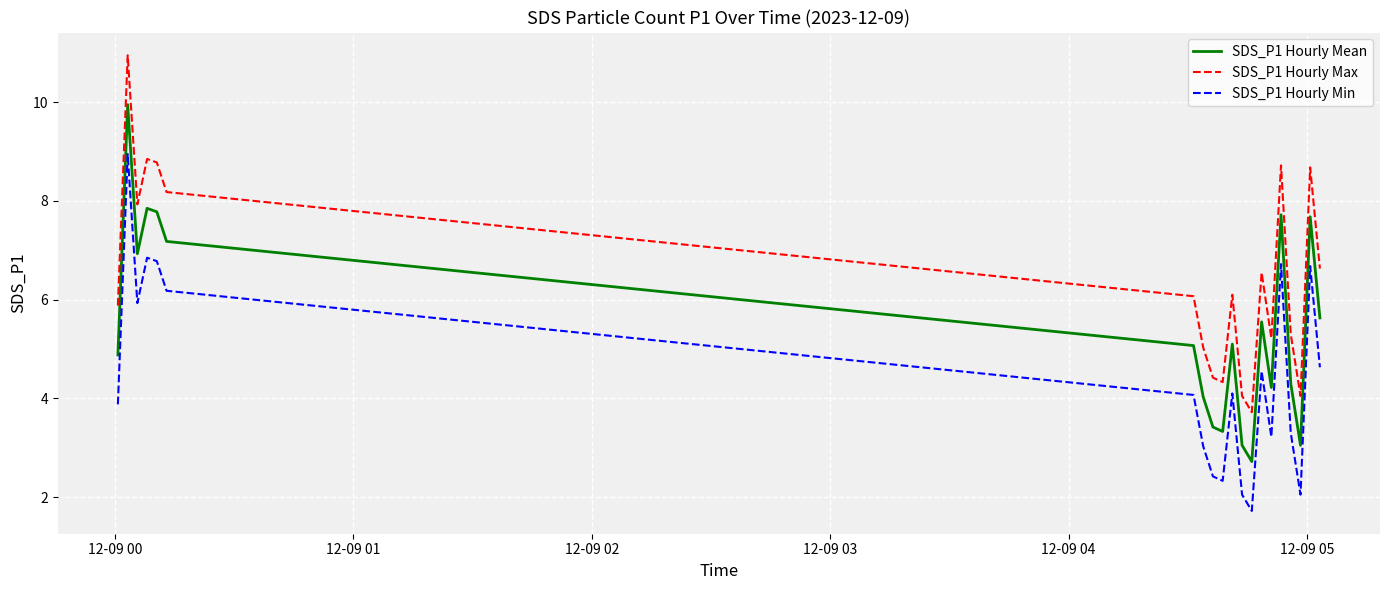

Rank the series by their maximum value, from lowest to highest.

SDS_P1 Hourly Min, SDS_P1 Hourly Mean, SDS_P1 Hourly Max